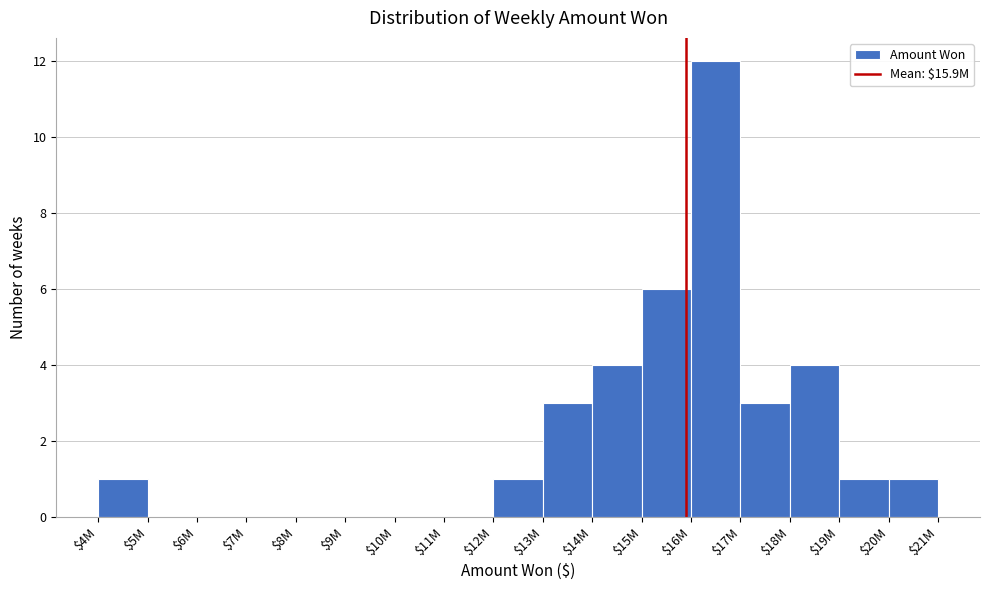

What is the approximate value at $18M?

4